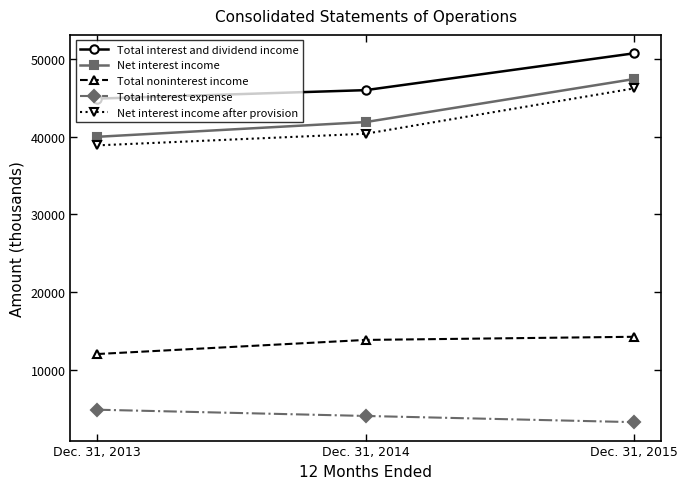

How many Net interest income values are between 39974 and 47392?

3